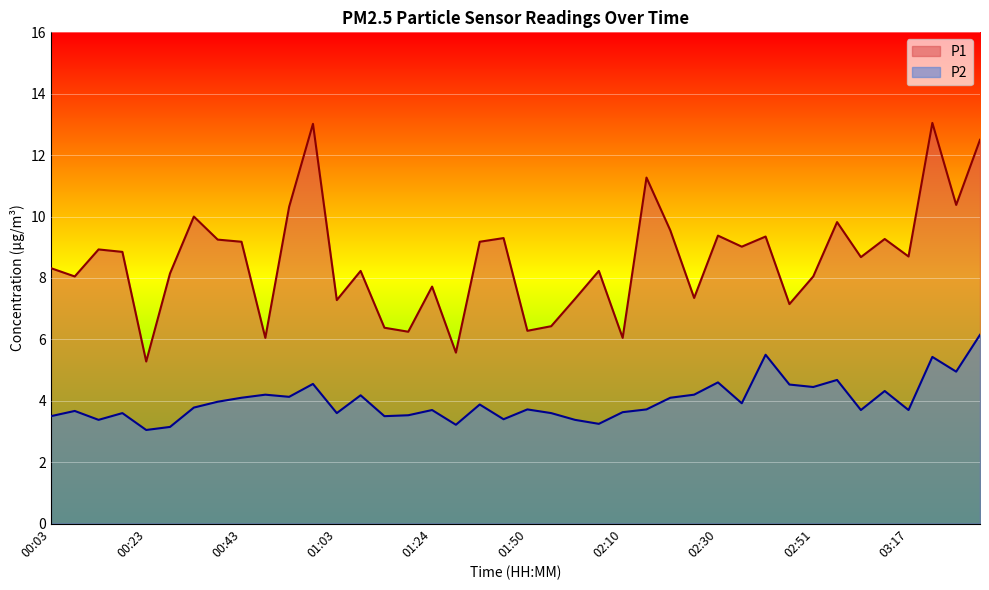

Reading left to right, what are all the values shown in this chart?

P1: 00:03=8.3	00:08=8.1	00:13=8.9	00:18=8.8	00:23=5.3	00:28=8.2	00:33=10.0	00:38=9.2	00:43=9.2	00:48=6.0	00:53=10.3	00:58=13.0	01:03=7.3	01:08=8.2	01:13=6.4	01:19=6.2	01:24=7.7	01:29=5.6	01:34=9.2	01:39=9.3	01:50=6.3	01:55=6.4	02:00=7.3	02:05=8.2	02:10=6.0	02:15=11.3	02:20=9.6	02:25=7.3	02:30=9.4	02:36=9.0	02:41=9.3	02:46=7.2	02:51=8.1	02:56=9.8	03:01=8.7	03:06=9.3	03:17=8.7	03:22=13.1	03:27=10.4	03:32=12.5
P2: 00:03=3.5	00:08=3.7	00:13=3.4	00:18=3.6	00:23=3.0	00:28=3.1	00:33=3.8	00:38=4.0	00:43=4.1	00:48=4.2	00:53=4.1	00:58=4.5	01:03=3.6	01:08=4.2	01:13=3.5	01:19=3.5	01:24=3.7	01:29=3.2	01:34=3.9	01:39=3.4	01:50=3.7	01:55=3.6	02:00=3.4	02:05=3.2	02:10=3.6	02:15=3.7	02:20=4.1	02:25=4.2	02:30=4.6	02:36=3.9	02:41=5.5	02:46=4.5	02:51=4.5	02:56=4.7	03:01=3.7	03:06=4.3	03:17=3.7	03:22=5.4	03:27=5.0	03:32=6.2